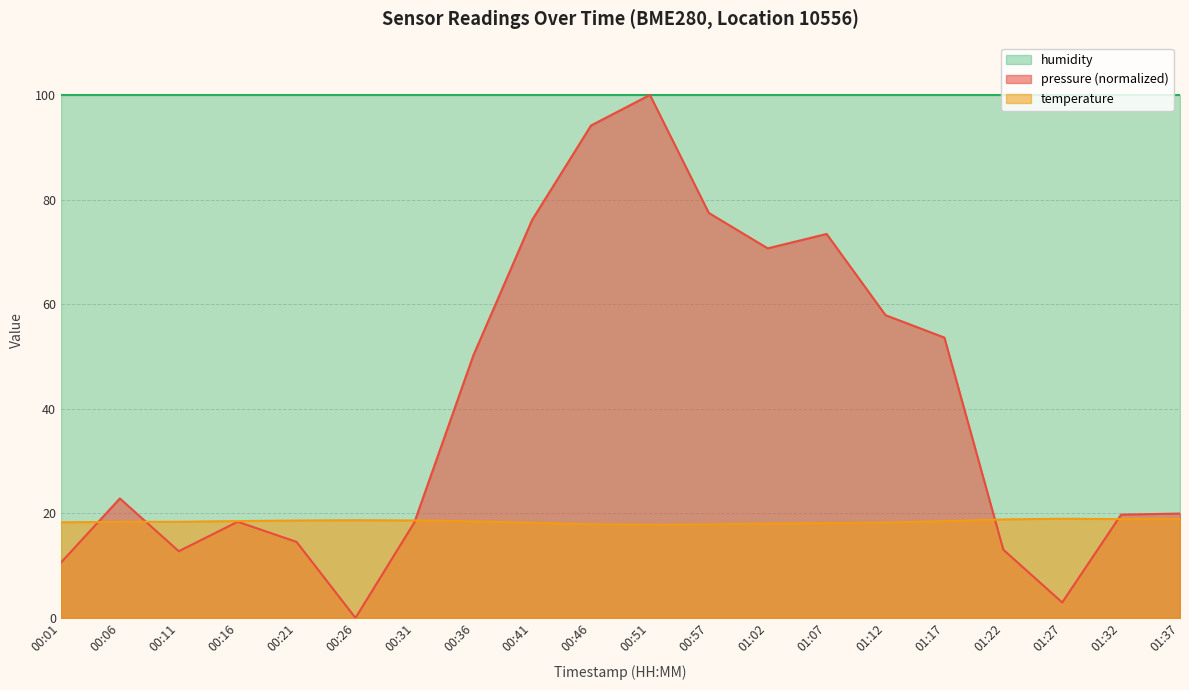

Does the chart display data point markers on the line(s)?

No